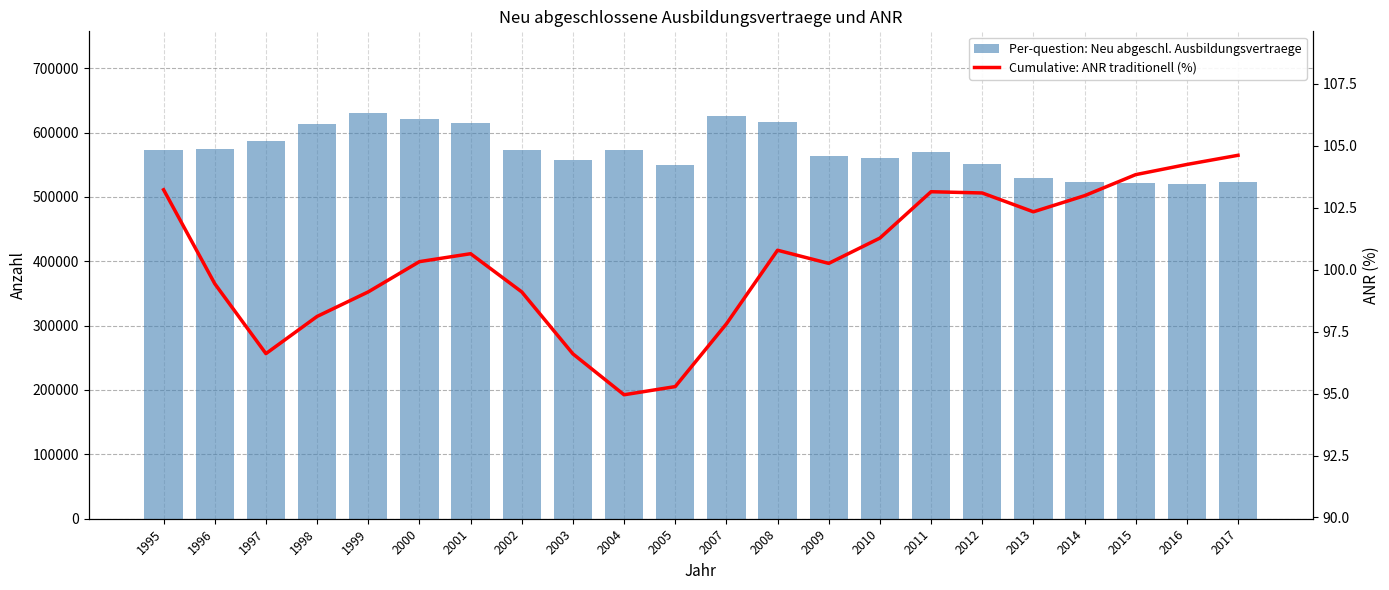

List the labels in order of Per-question: Neu abgeschl. Ausbildungsvertraege value, smallest first.

2016, 2015, 2014, 2017, 2013, 2005, 2012, 2003, 2010, 2009, 2011, 2002, 1995, 2004, 1996, 1997, 1998, 2001, 2008, 2000, 2007, 1999